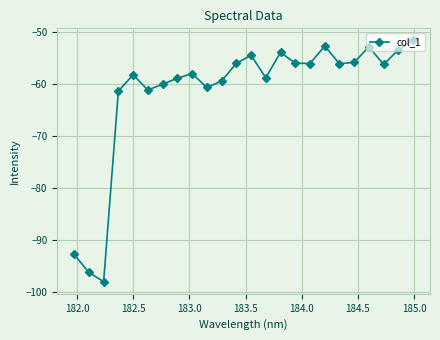

What is the smallest value displayed?

-97.9